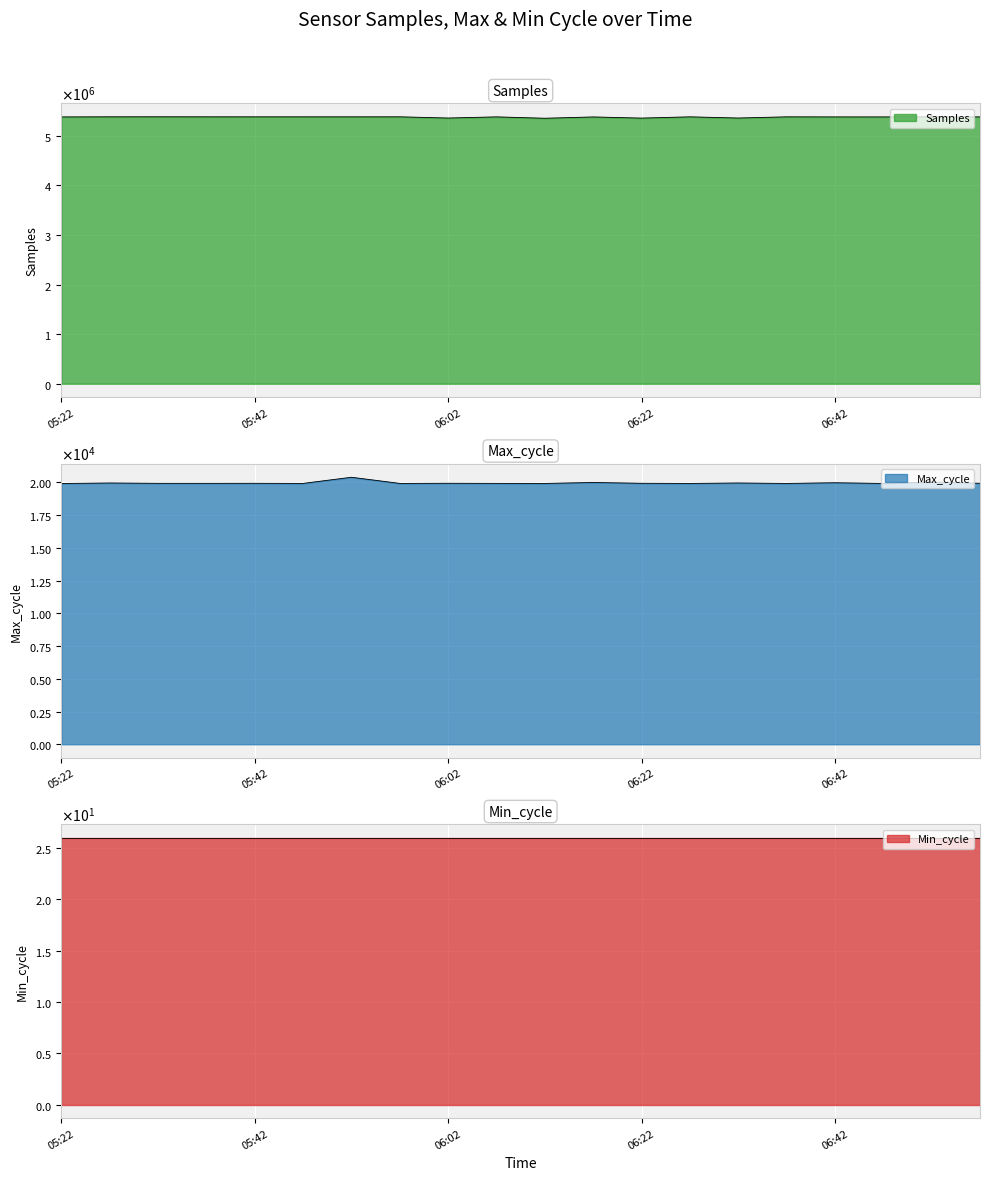

At which label is Samples closest to 5365352?

06:32